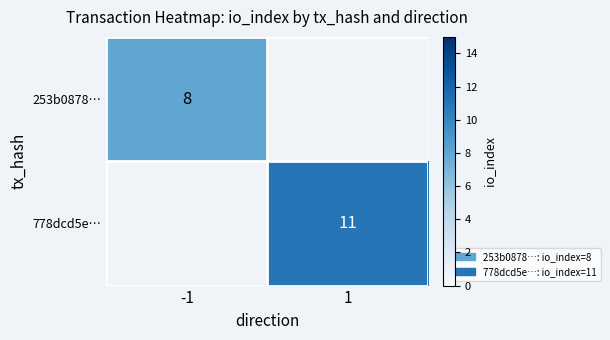

True or false: 778dcd5e… has a value of 18 at 1.

False